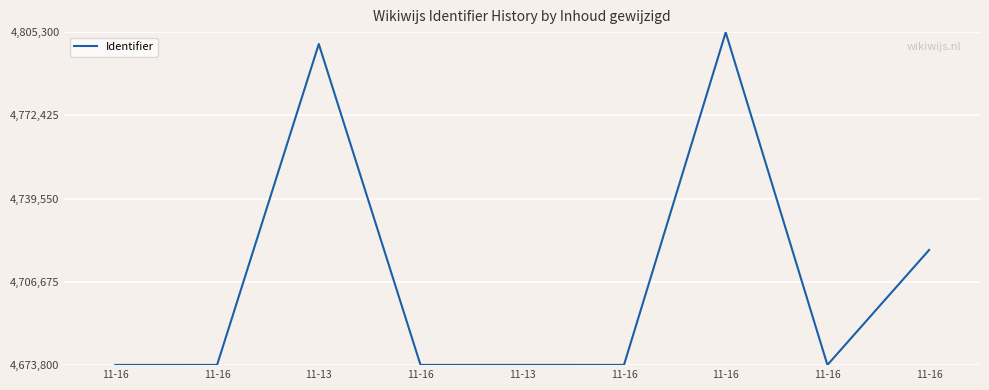

What is the difference between the maximum and second lowest values?

131306